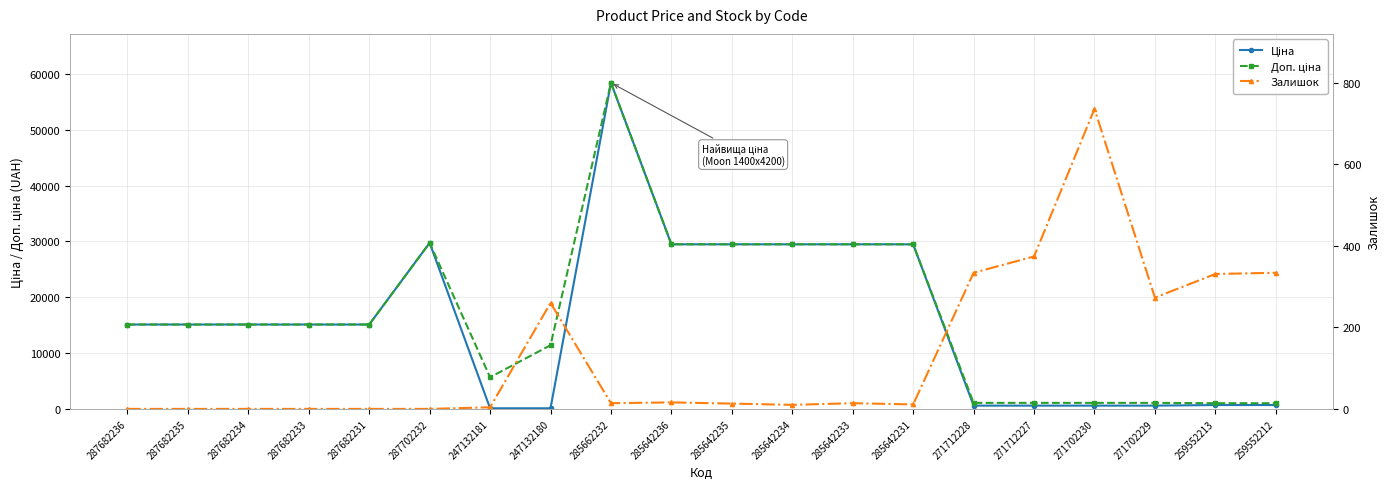

What is the sum of the Залишок values at 271702229 and 287682233?

273.0